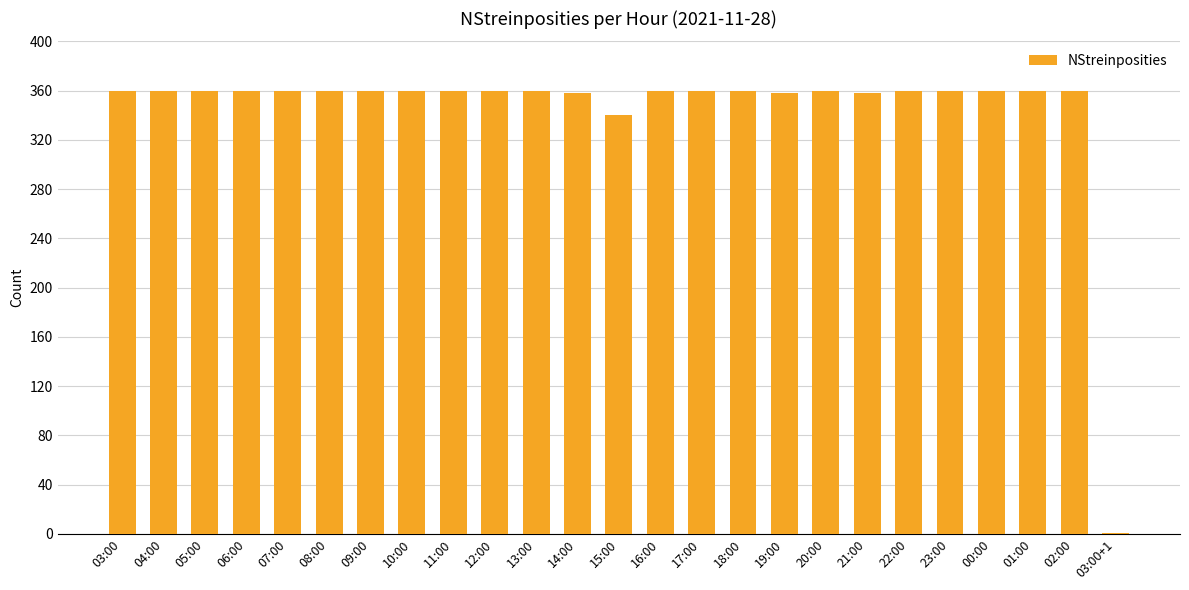

What is the greatest value displayed?

360